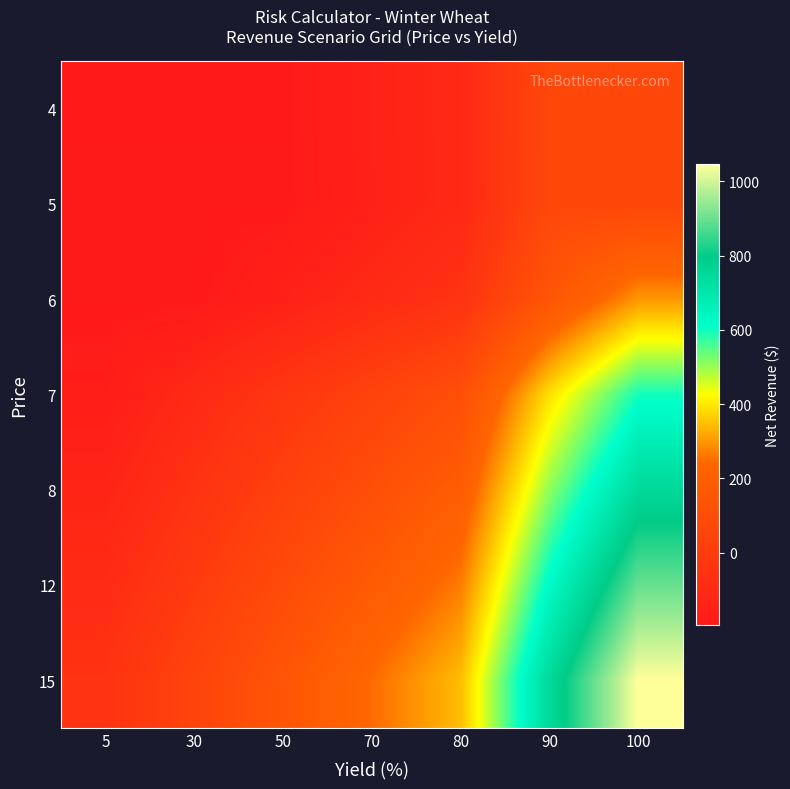

What is the spread (max minus min) of values at 90?

682.7